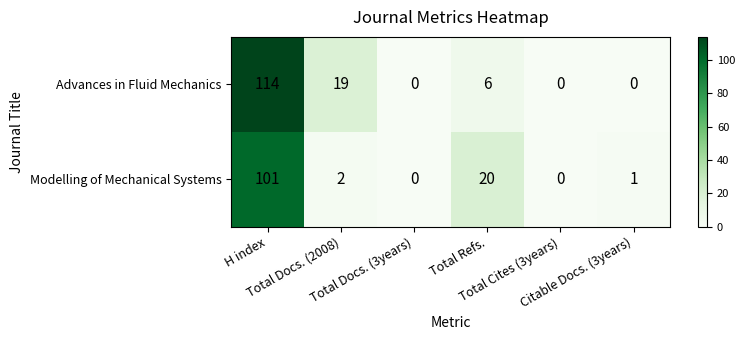

Rank the series by their average value, from highest to lowest.

Advances in Fluid Mechanics, Modelling of Mechanical Systems